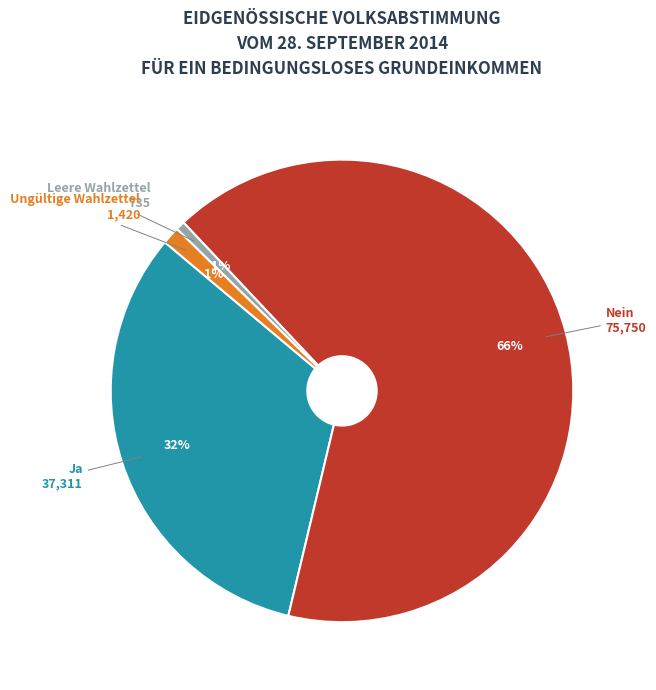

Combined, do Ungültige Wahlzettel and Ja account for over 50%?

No